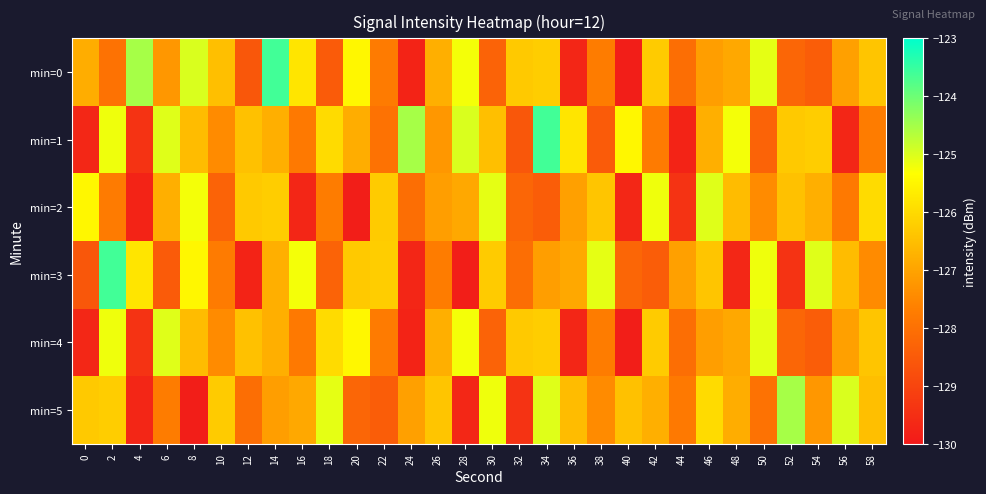

At which category is the sum across all series the highest?

2